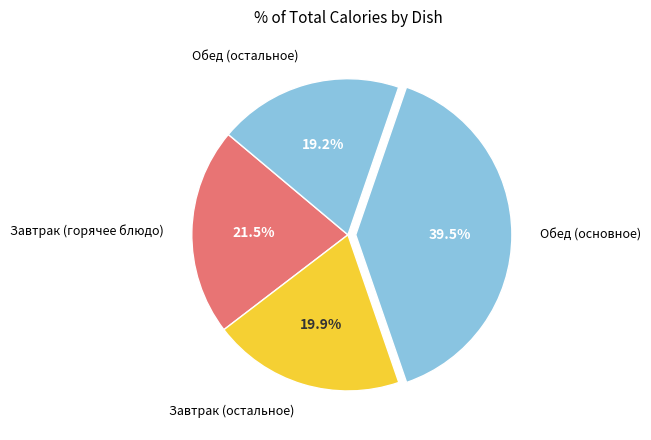

Is there a majority slice in this chart?

No